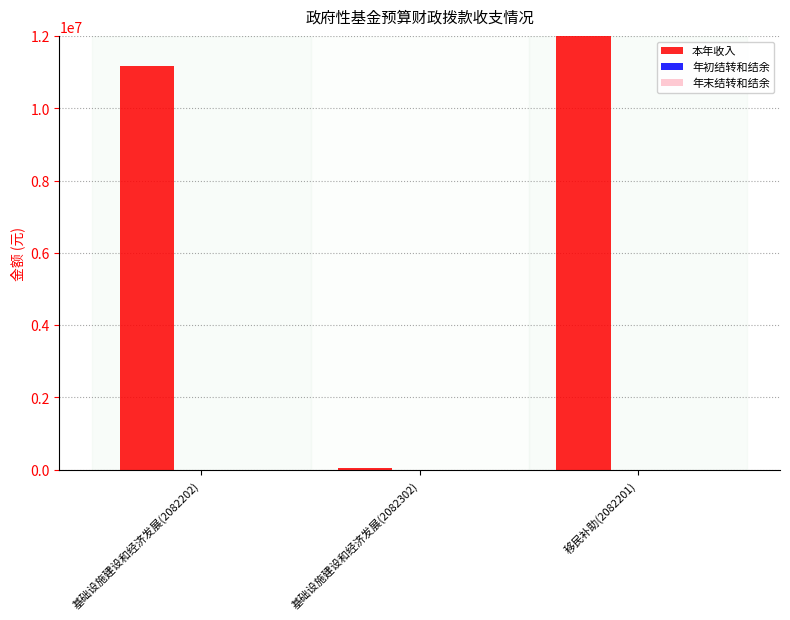

The 本年收入 series shows 17646813 at 基础设施建设和经济发展(2082202). True or false?

False